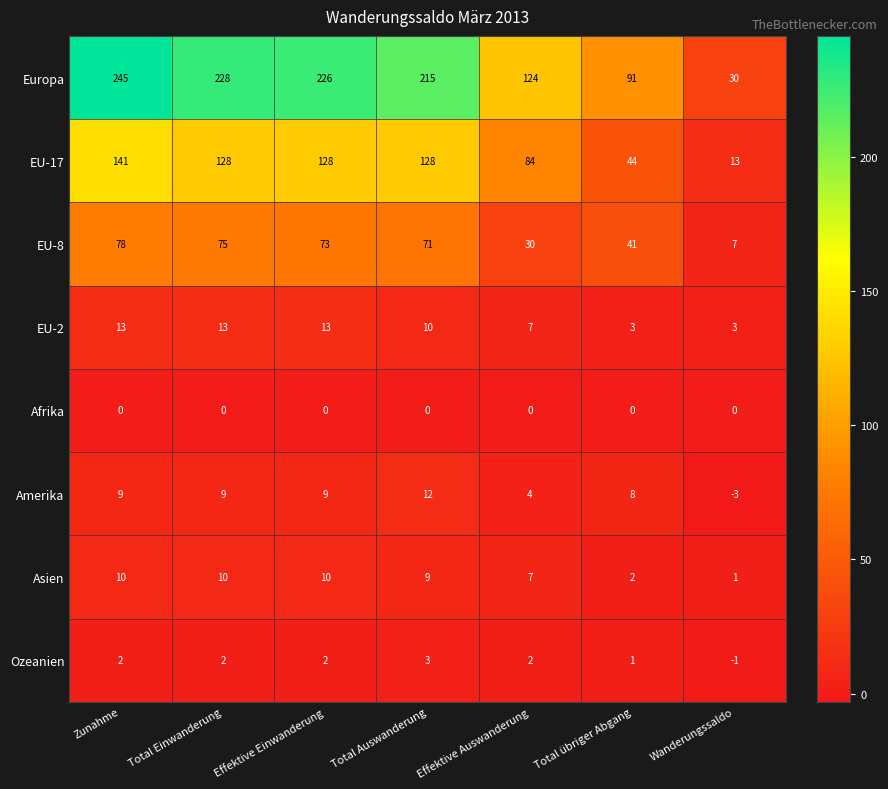

True or false: Afrika has a value of 0 at Total übriger Abgang.

True